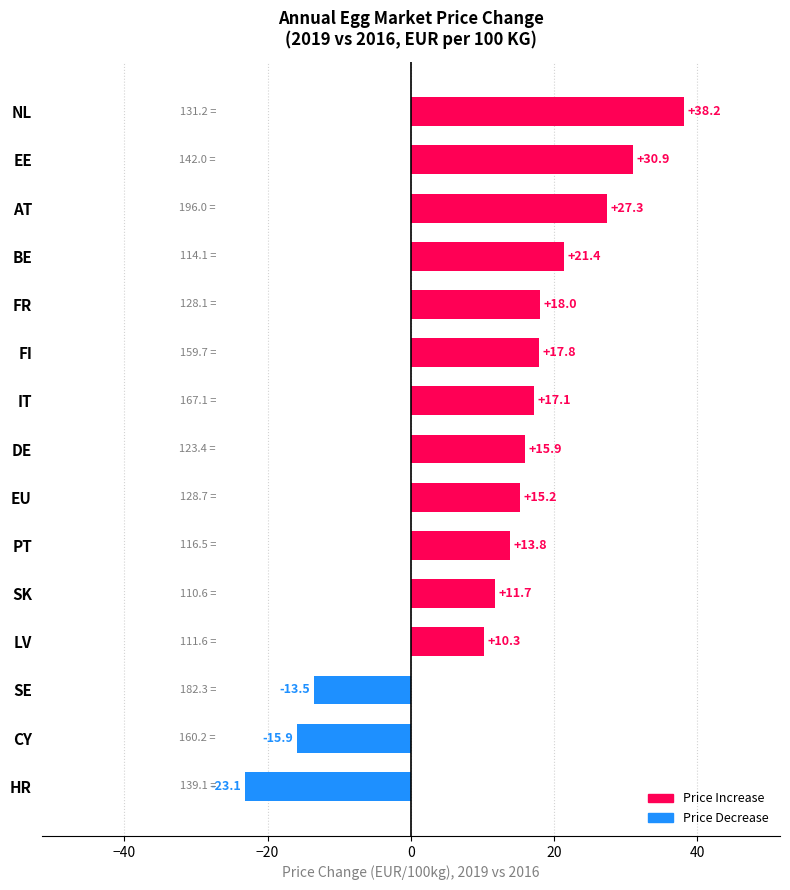

List the labels in order of value, smallest first.

HR, CY, SE, LV, SK, PT, EU, DE, IT, FI, FR, BE, AT, EE, NL